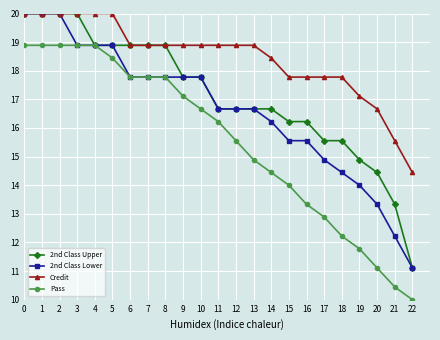

What is the lowest value of the Pass series?

10.0